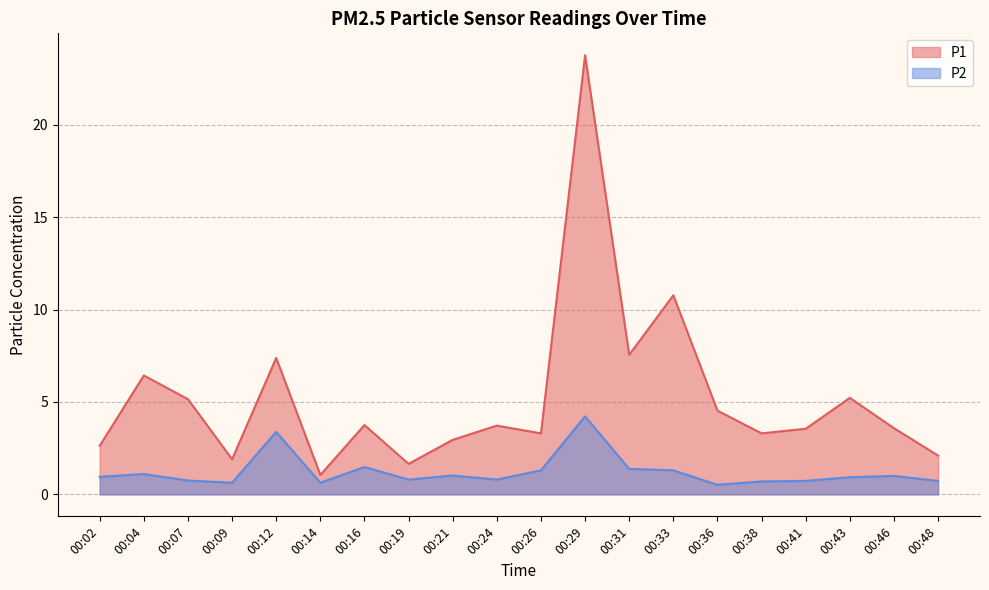

Reading left to right, transcribe all the data shown in this chart.

P1: 00:02=2.6	00:04=6.4	00:07=5.2	00:09=1.9	00:12=7.4	00:14=1.1	00:16=3.8	00:19=1.6	00:21=3.0	00:24=3.7	00:26=3.3	00:29=23.8	00:31=7.5	00:33=10.8	00:36=4.5	00:38=3.3	00:41=3.5	00:43=5.2	00:46=3.6	00:48=2.1
P2: 00:02=0.9	00:04=1.1	00:07=0.8	00:09=0.6	00:12=3.4	00:14=0.6	00:16=1.5	00:19=0.8	00:21=1.0	00:24=0.8	00:26=1.3	00:29=4.2	00:31=1.4	00:33=1.3	00:36=0.5	00:38=0.7	00:41=0.7	00:43=0.9	00:46=1.0	00:48=0.7